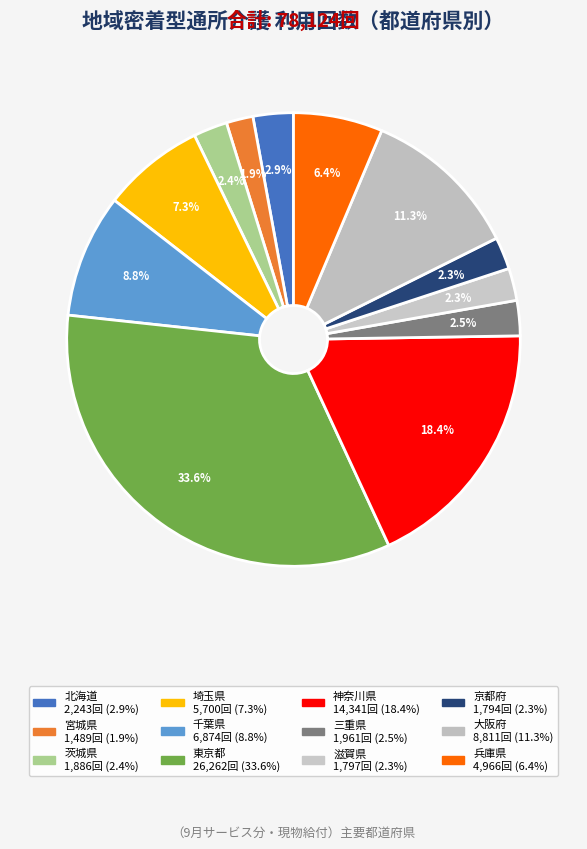

How many slices are in this pie chart?

12